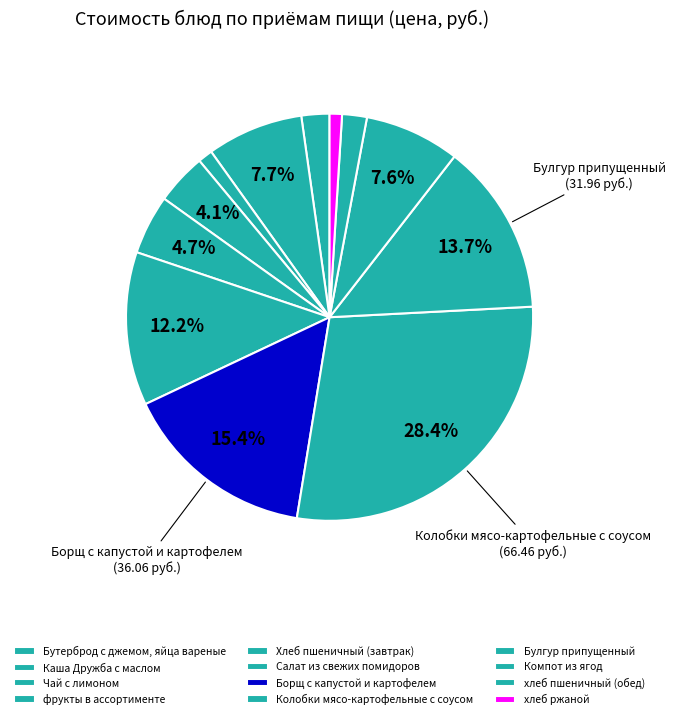

To the nearest percent, what percentage of the pie is Каша Дружба с маслом?

8%